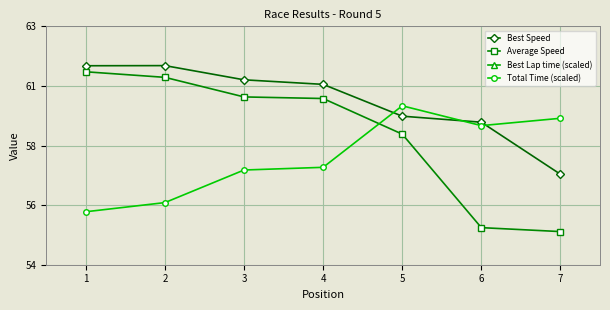

What are all the series names shown in the legend?

Best Speed, Average Speed, Best Lap time (scaled), Total Time (scaled)